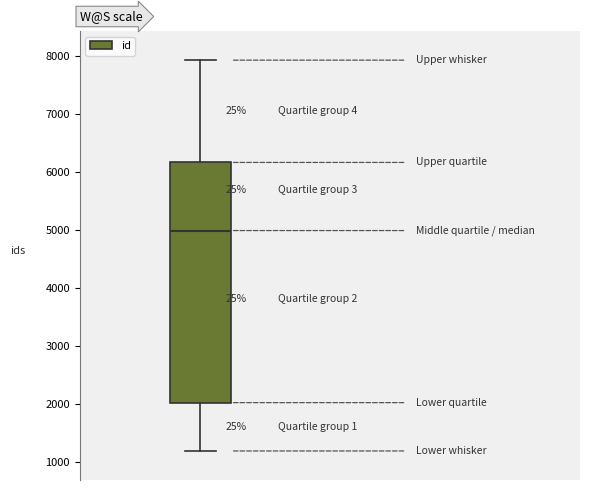

Transcribe this box plot: give where the median line is, the range the box spans, and where the two whiskers end, as read against the y-axis. The values are not printed on the chart, so give them approximately, as read against the axis.

median 5000, box 2000 to 6200, whiskers 1200 to 7900